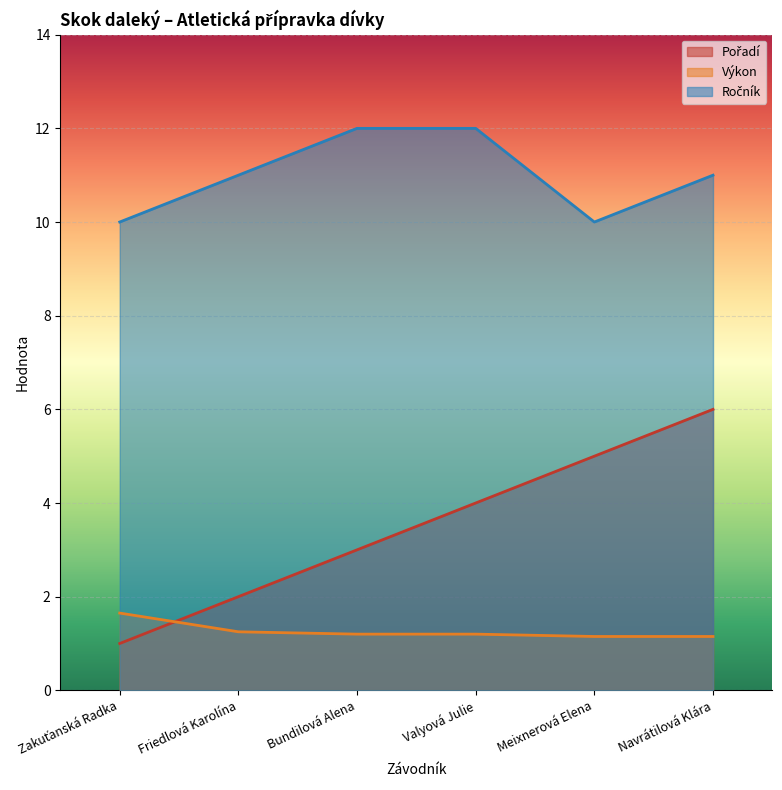

True or false: Ročník has more than 2 points higher than both neighbors.

False